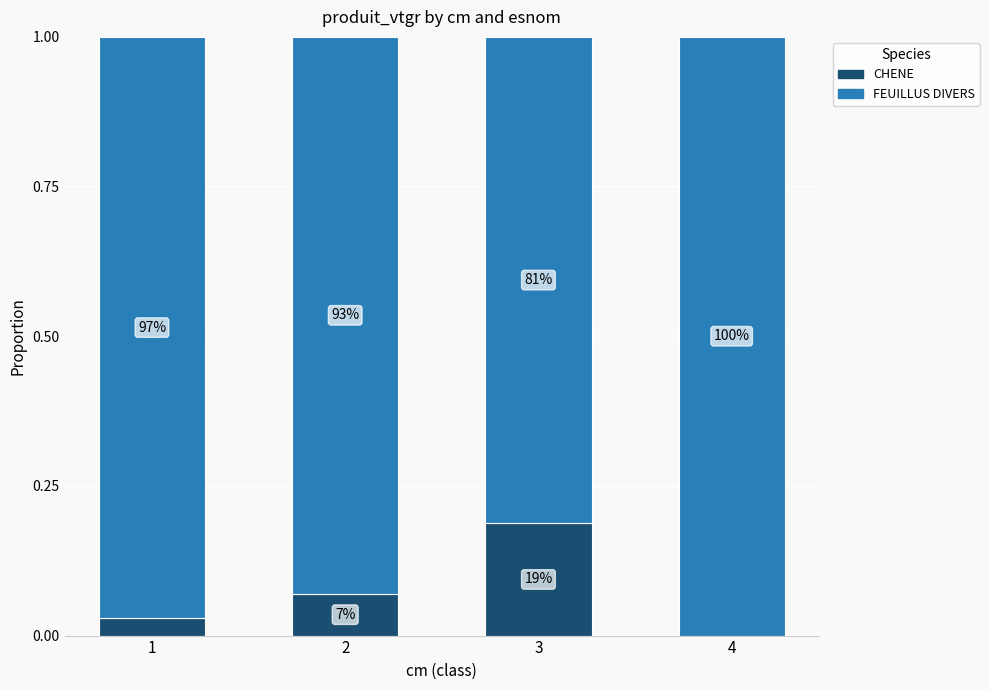

Are the bars grouped side by side (vs. stacked)?

No